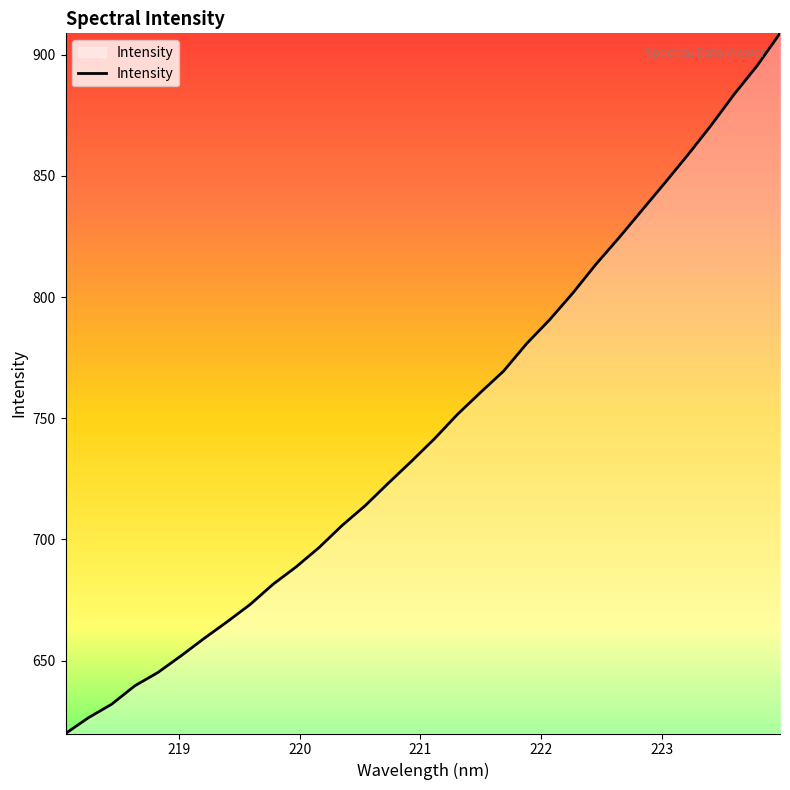

How many lines are shown in the chart?

1